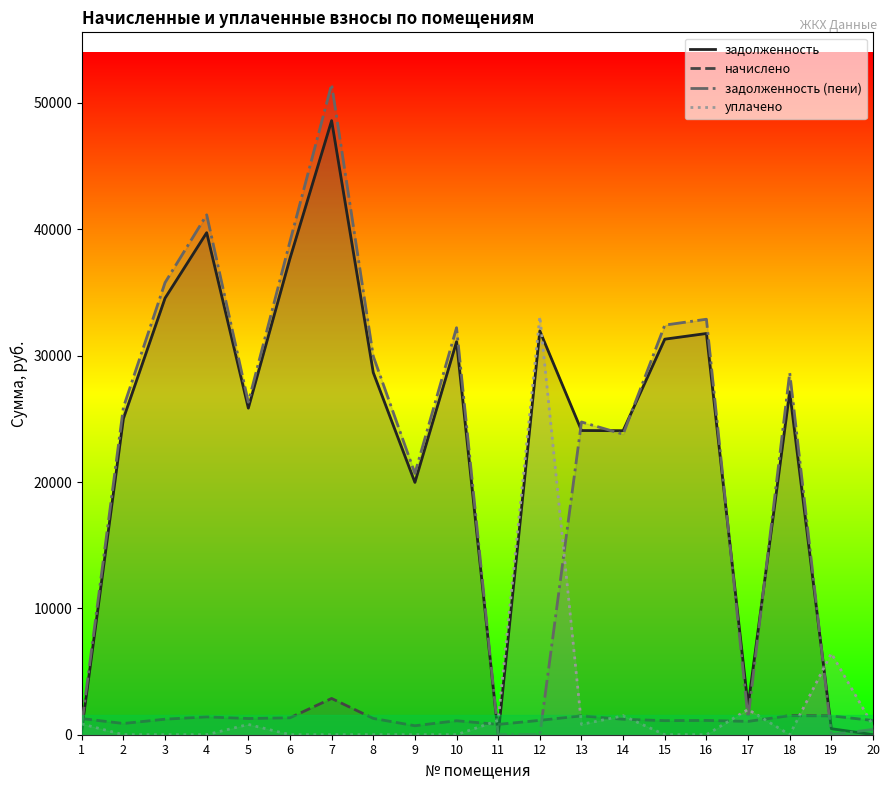

What is the sum of the уплачено values at 12 and 18?

33093.4